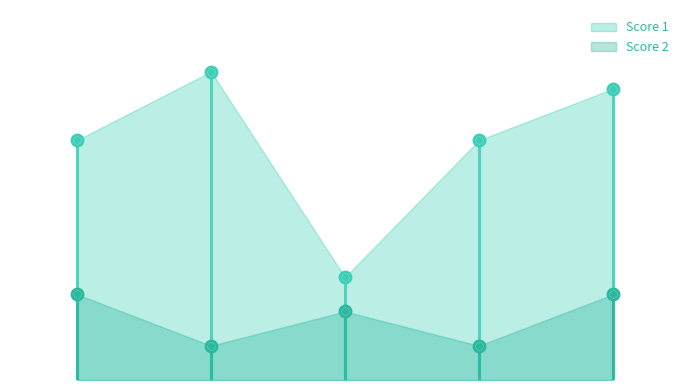

What is the total value across all series at 1?

19